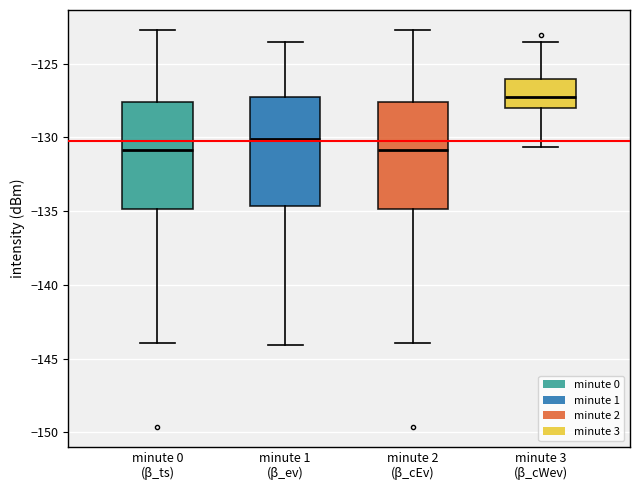

Where is the upper edge of the box for minute 1 (β_ev) on the y-axis? The values are not printed on the chart, so give them approximately, as read against the axis.

-127.0